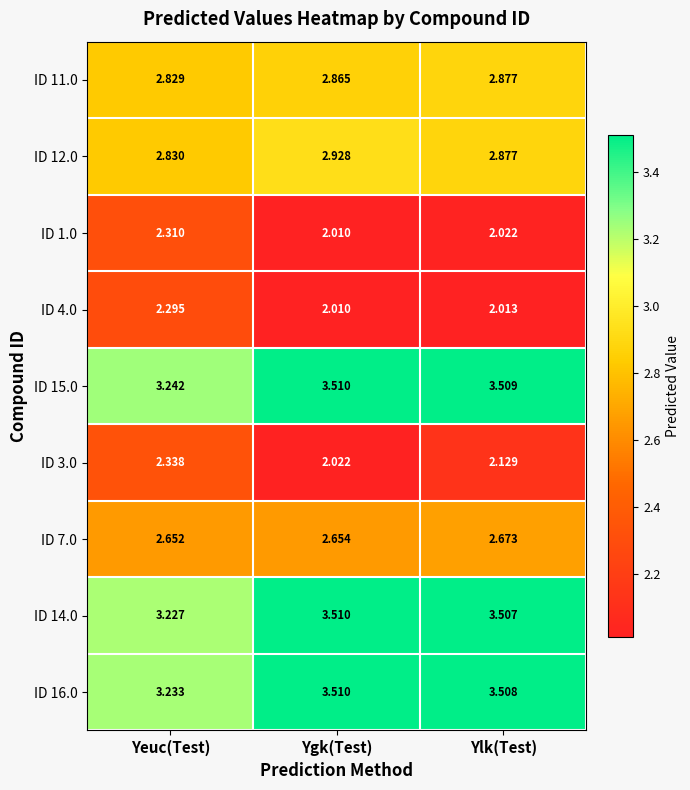

What is the total value across all series at Ygk(Test)?

25.0